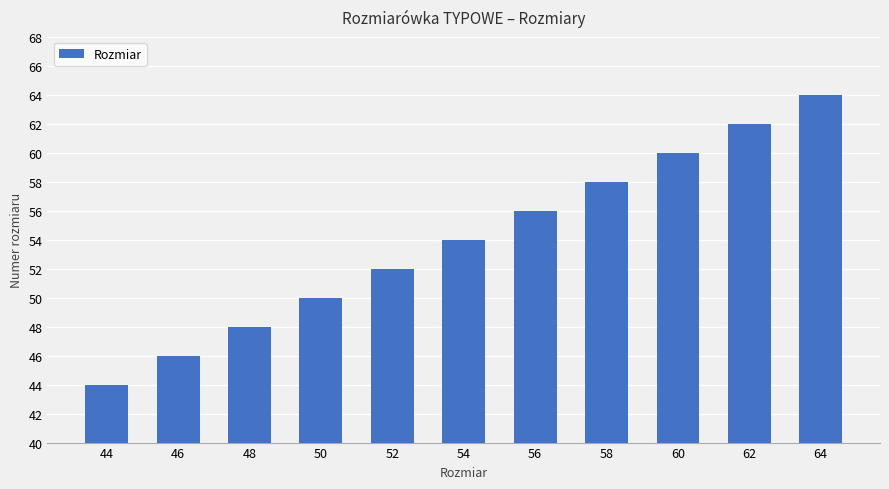

What is the sum of the values at 60 and 62?

122